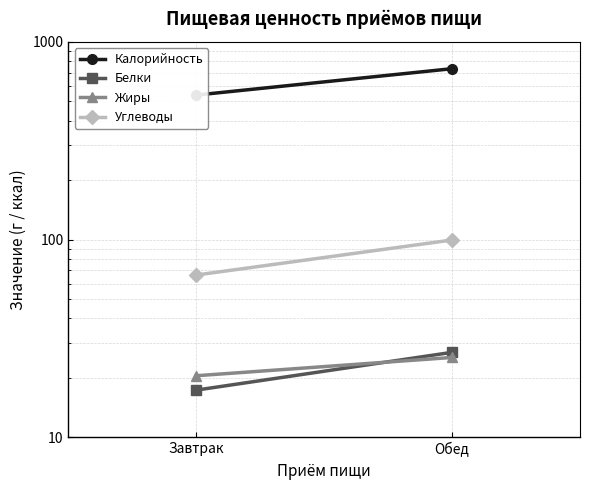

What is the value of the Калорийность point at the 1st from the left?

538.9